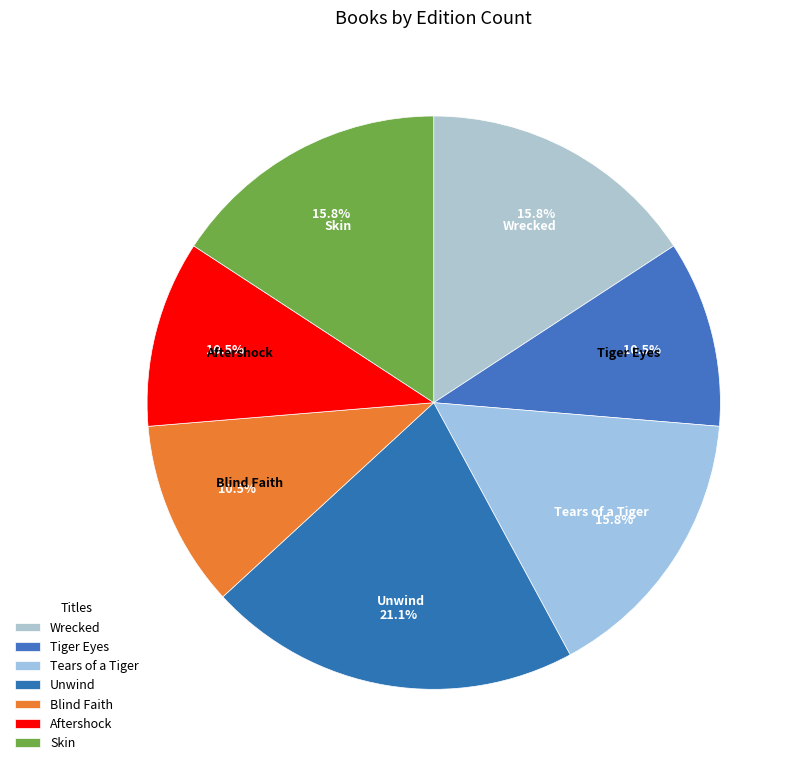

What percentage is the Blind Faith slice, to the nearest percent?

11%